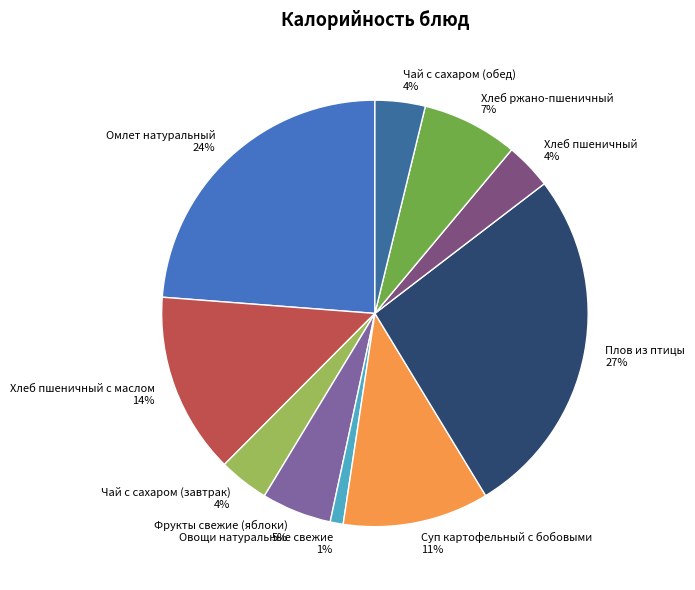

Is it true that Плов из птицы is 27% of the pie?

True